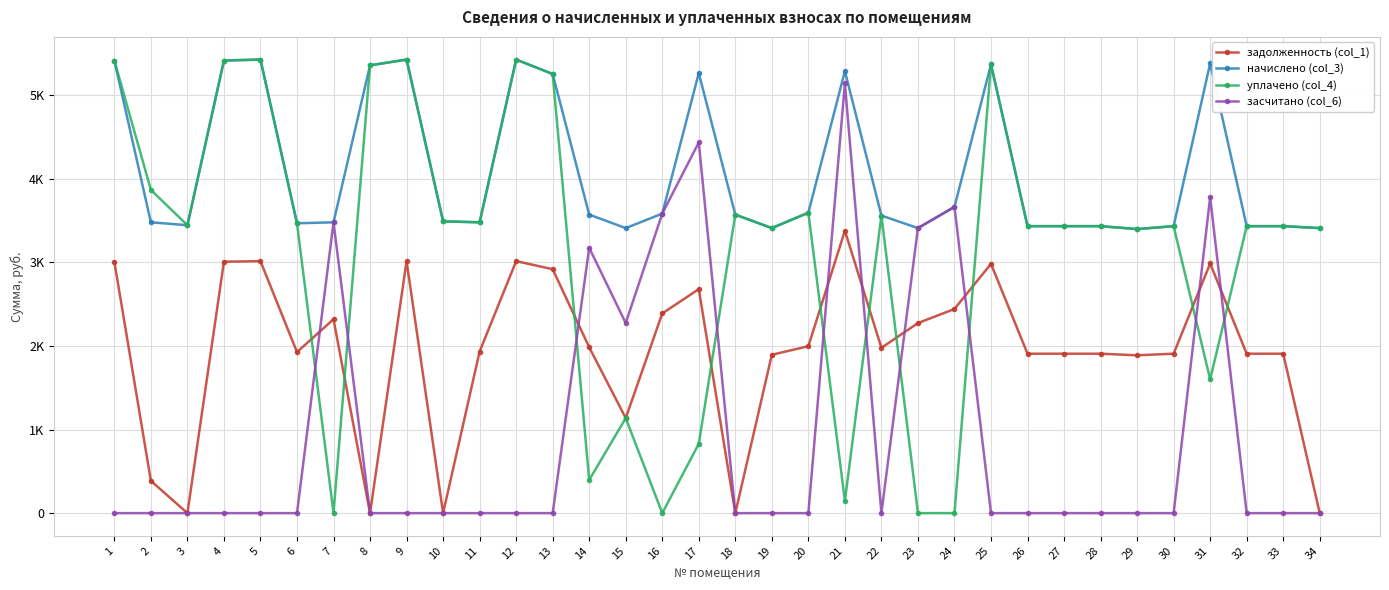

Does the chart have visible grid lines?

Yes